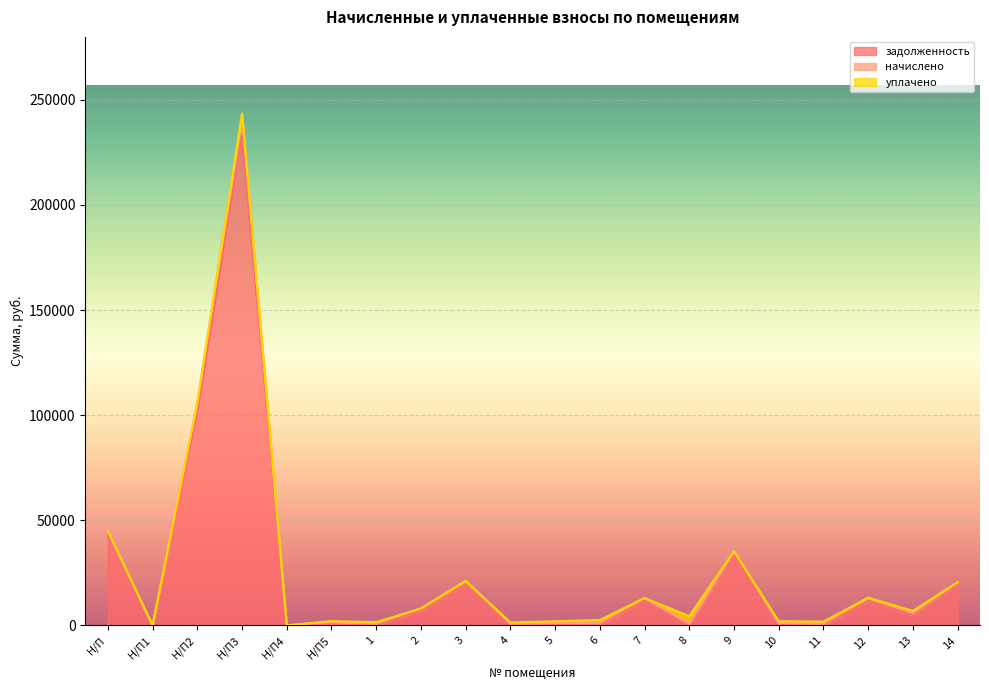

How many lines are shown in the chart?

3